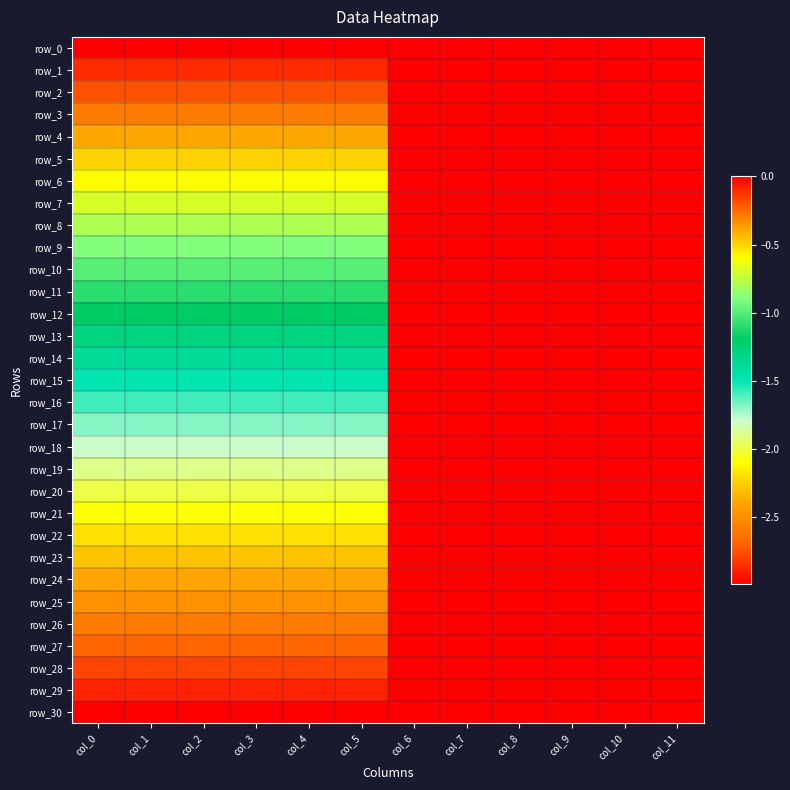

What is the average value of the row_26 series?

-1.3